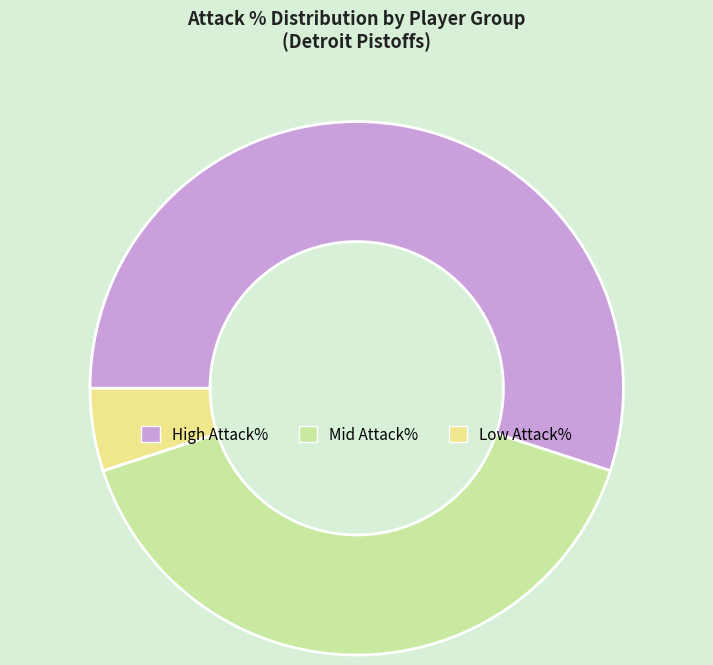

True or false: Low Attack% accounts for 1% of the total.

False